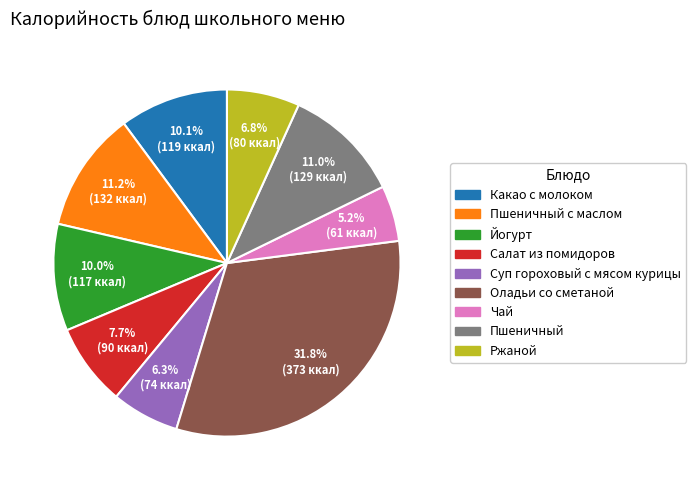

Does any single category account for the majority?

No